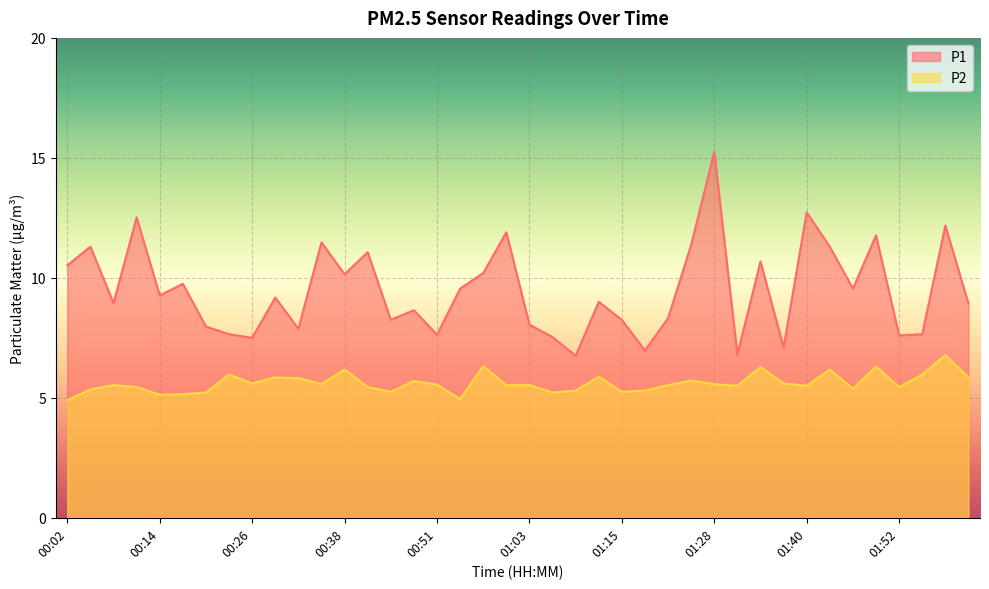

How many data points does each series have?

40